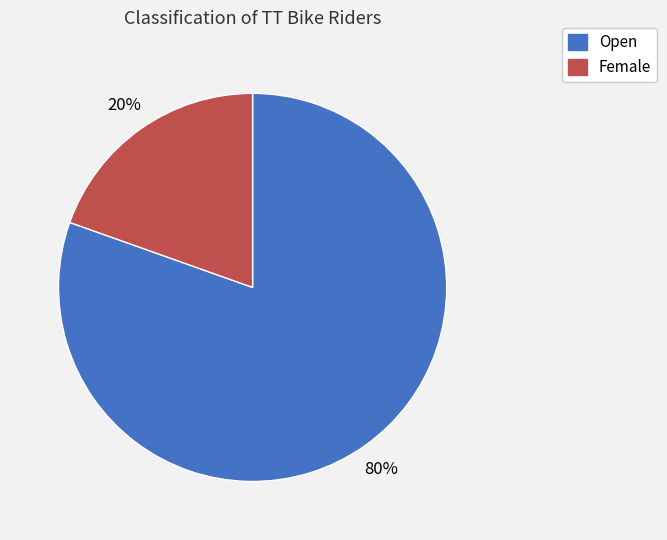

To the nearest percent, what percentage of the pie is Female?

20%